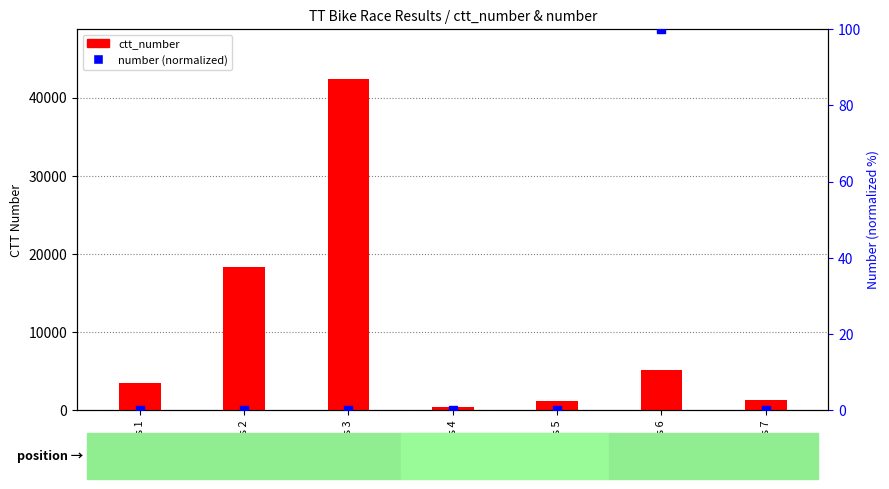

Which series reaches the minimum Y coordinate?

number (normalized)